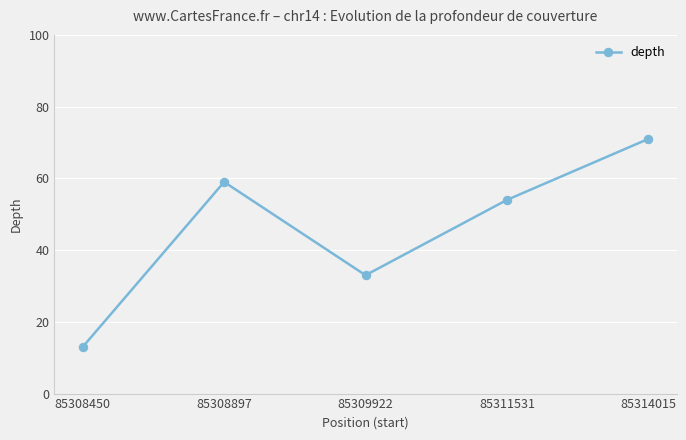

What is the change in value from 85308450 to 85309922?

+20